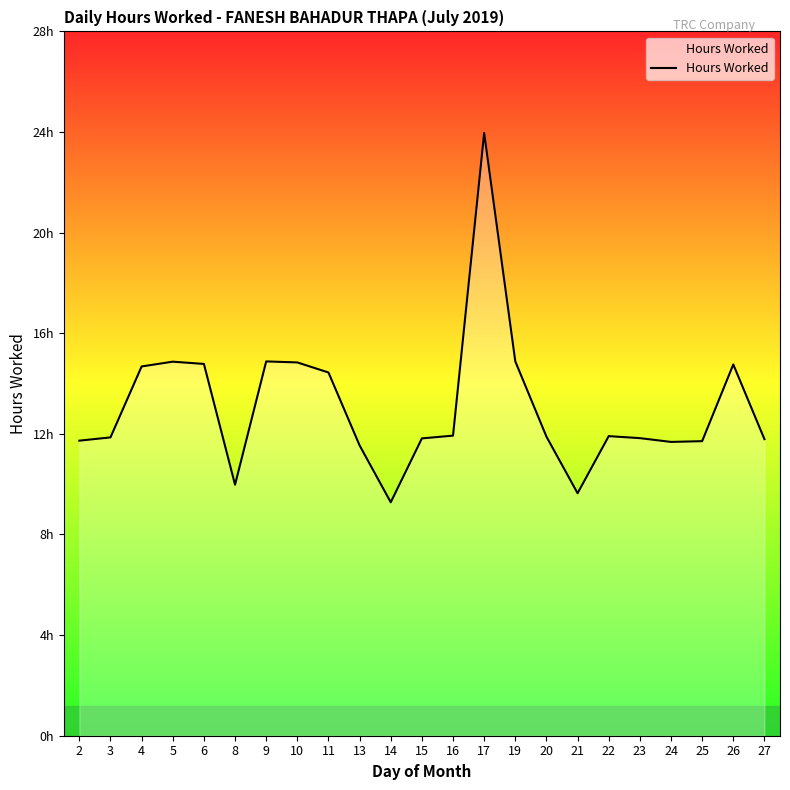

Reading right to left, transcribe all the data shown in this chart.

27=11.8	26=14.8	25=11.7	24=11.7	23=11.8	22=11.9	21=9.6	20=11.9	19=14.9	17=24.0	16=11.9	15=11.8	14=9.3	13=11.5	11=14.4	10=14.8	9=14.9	8=10.0	6=14.8	5=14.9	4=14.7	3=11.9	2=11.7